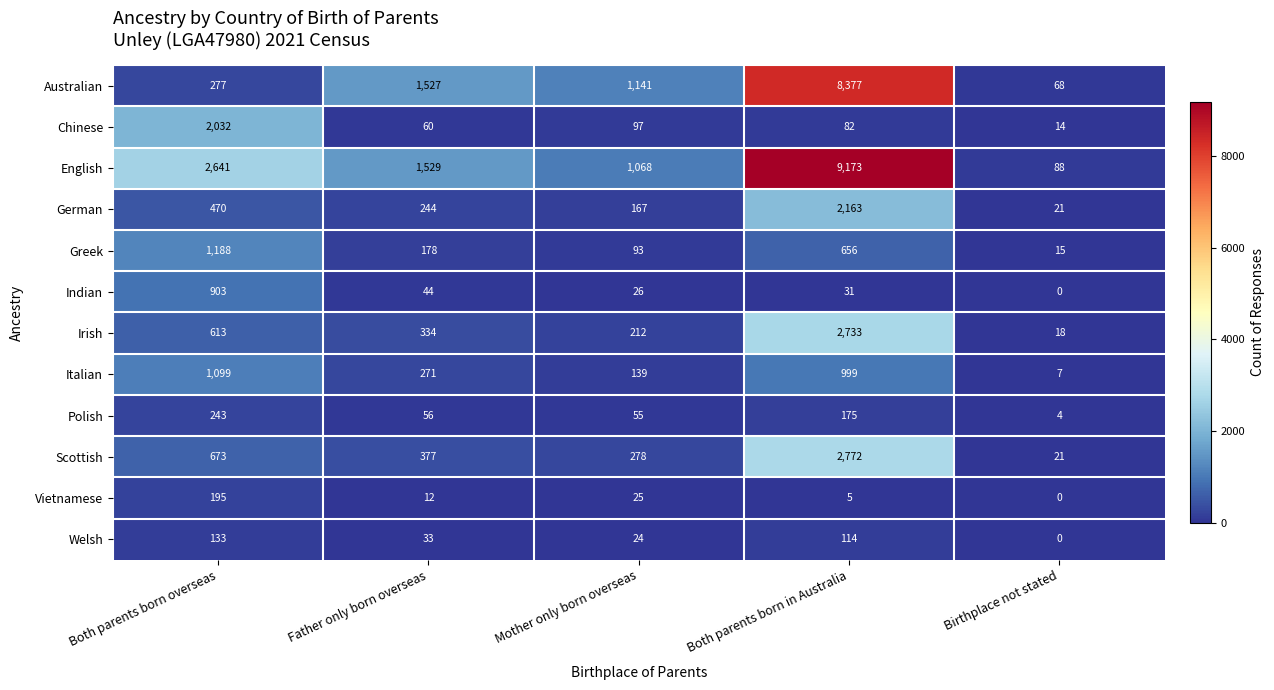

At which category is the sum across all series the highest?

Both parents born in Australia